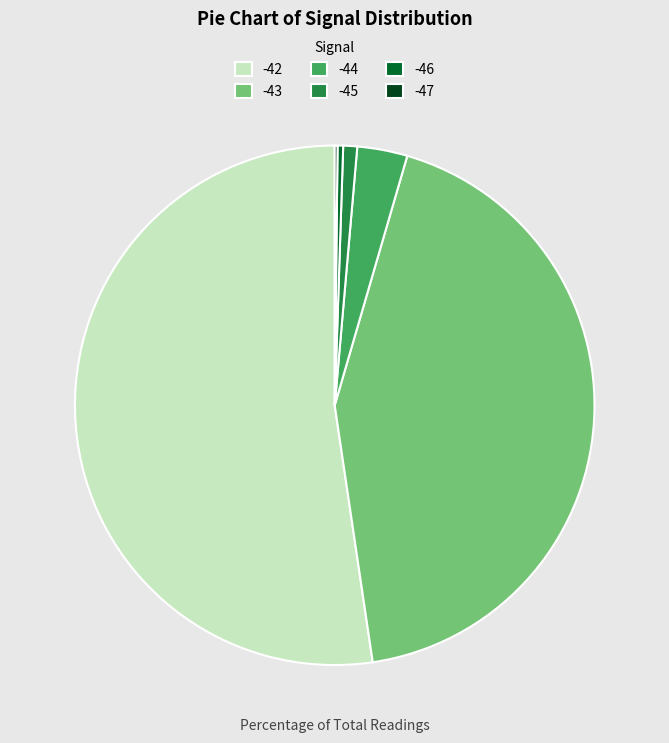

Do -44 and -45 together represent more than half of the pie?

No